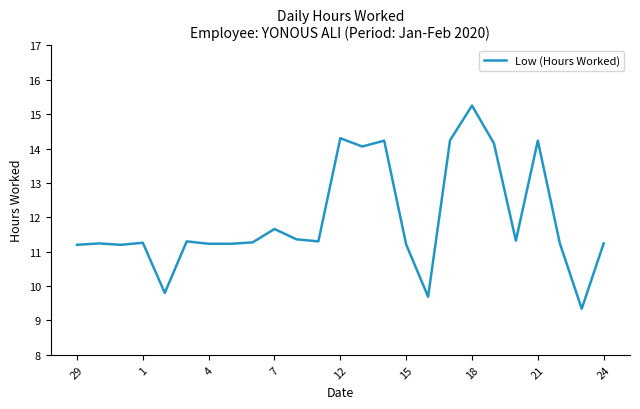

What is the smallest value displayed?

9.3